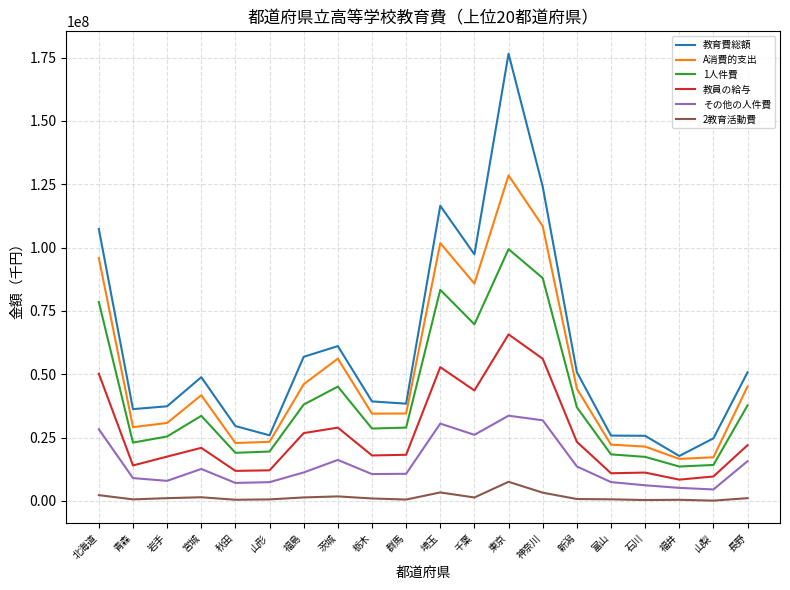

How many values in the A消費的支出 series are below 41738171?

10